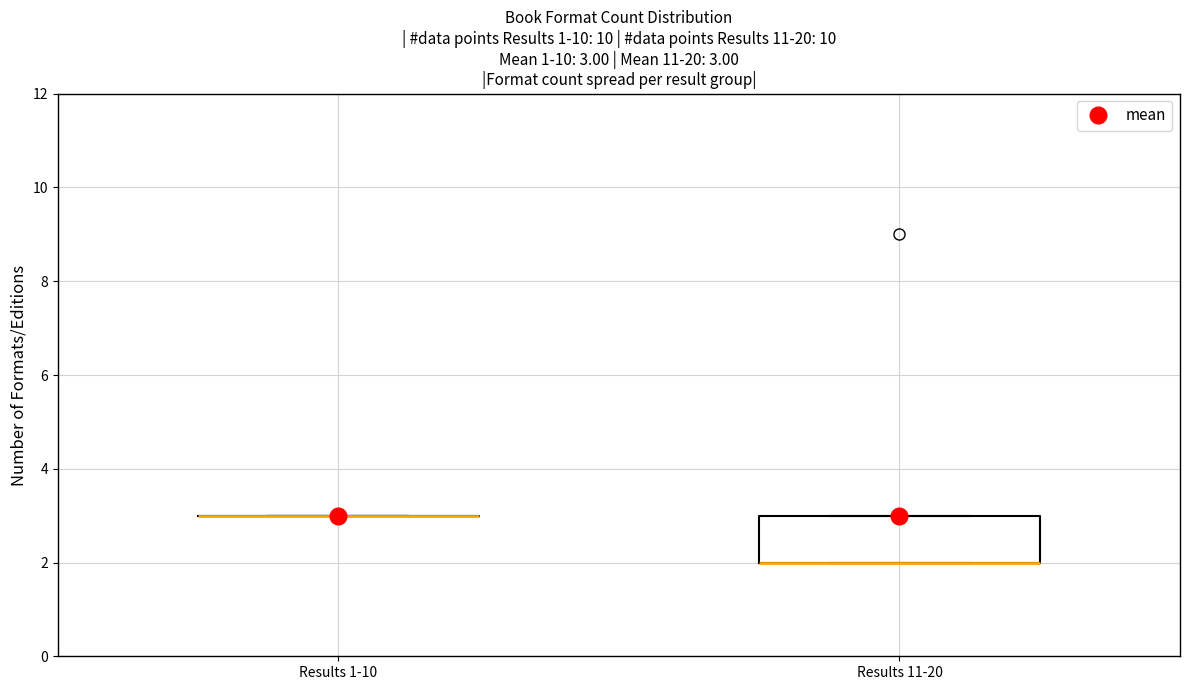

Comparing the boxes themselves (not the whiskers), which one is the tallest?

Results 11-20